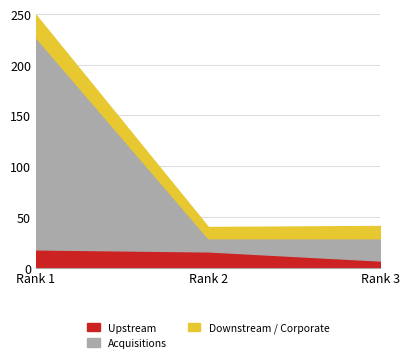

What is the minimum value shown in the chart?

7